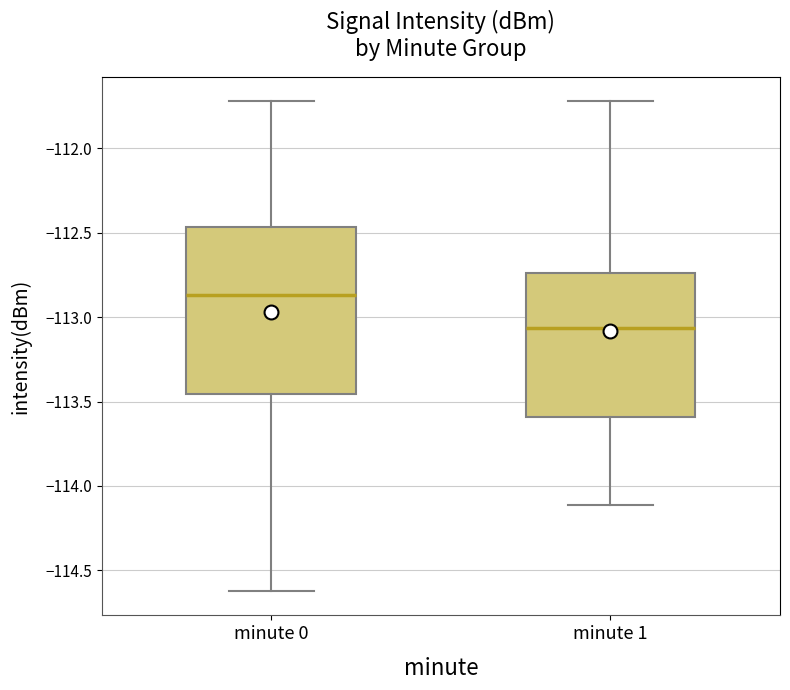

Where does the lower whisker of the box for minute 0 end on the y-axis? The values are not printed on the chart, so give them approximately, as read against the axis.

-114.60